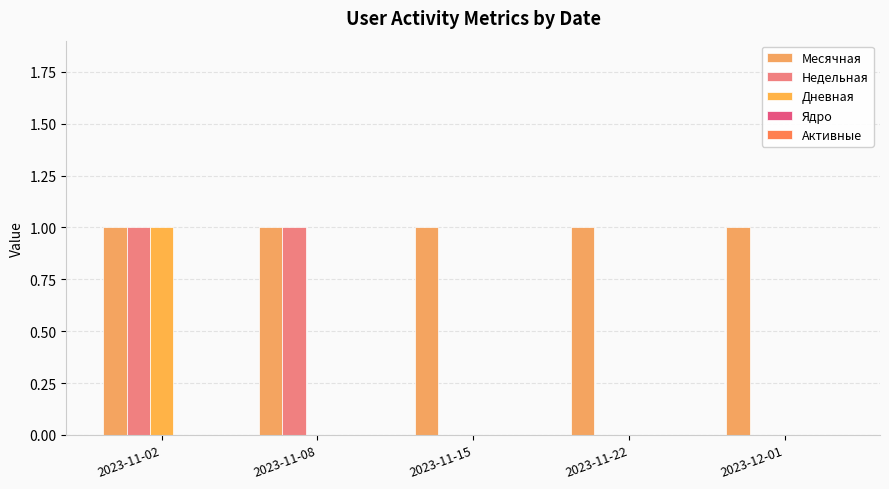

Which series has the largest total across all categories?

Месячная